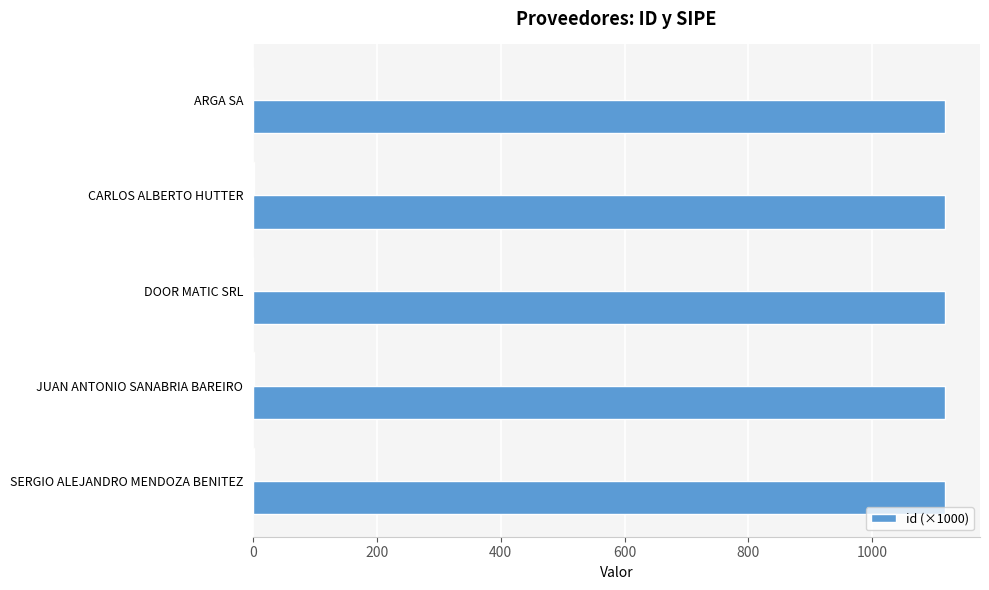

What is the value of the 5th bar from the left?

1118.0